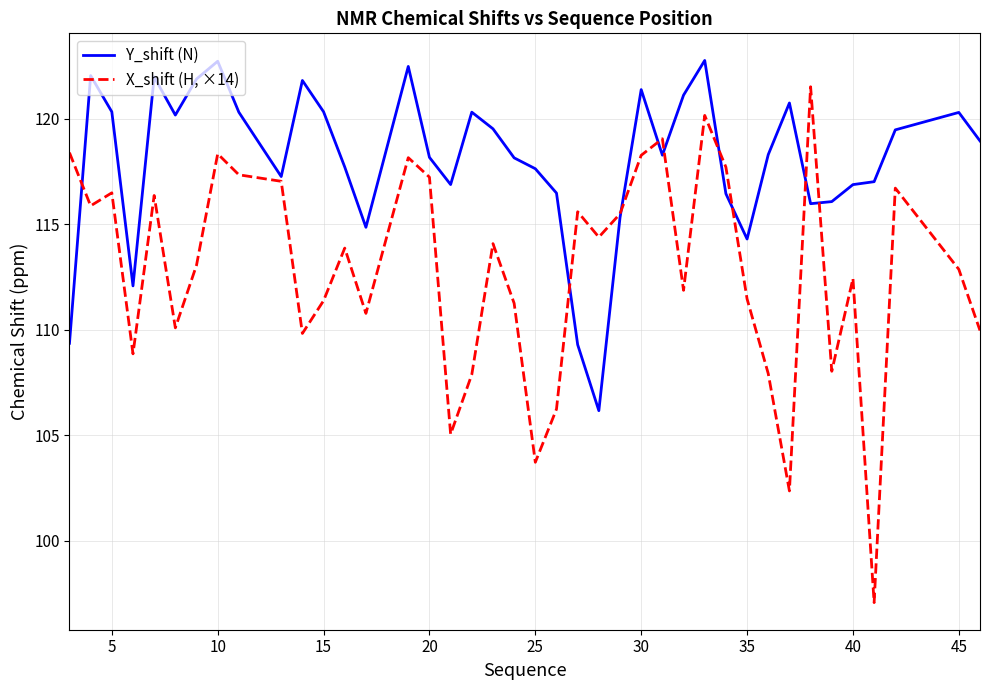

Which series has the largest range (max minus min)?

X_shift (H, ×14)